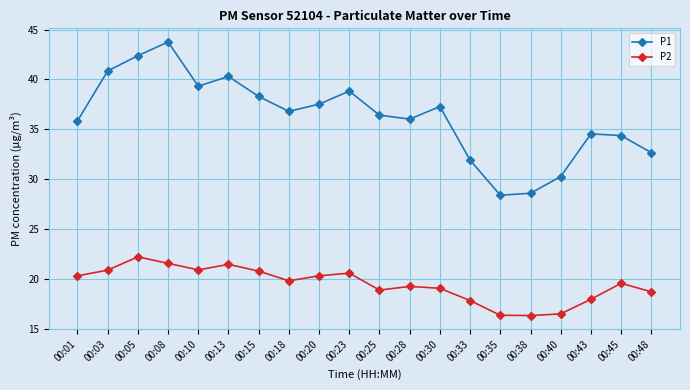

List the series in order of their overall mean, lowest first.

P2, P1